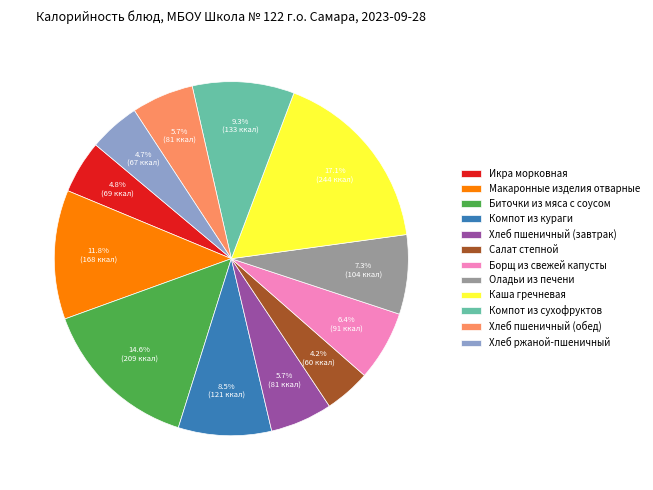

To the nearest percent, what is the difference between the Хлеб ржаной-пшеничный and Макаронные изделия отварные slice percentages?

7%